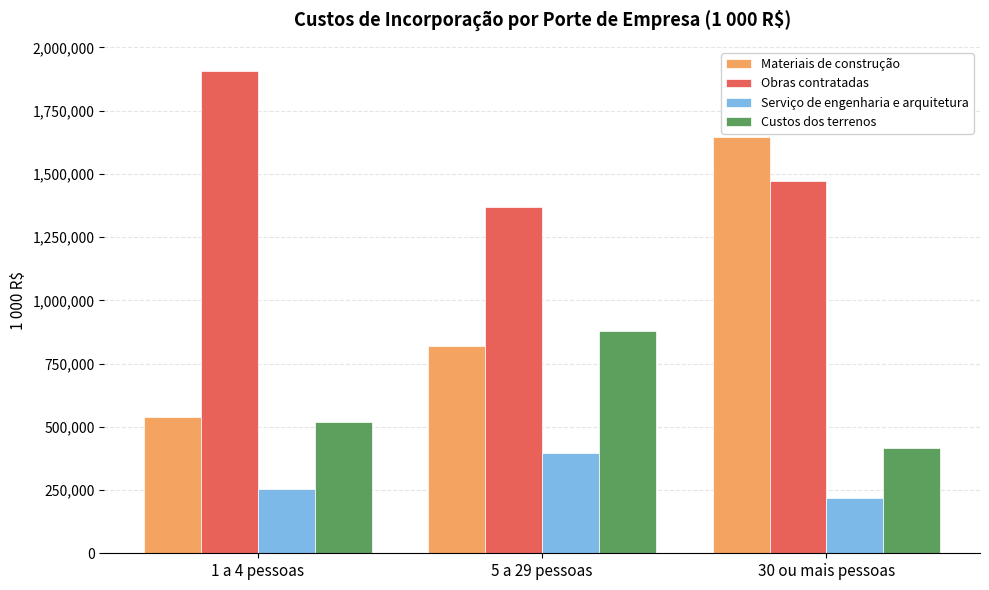

True or false: Custos dos terrenos has a value of 517216 at 1 a 4 pessoas.

True